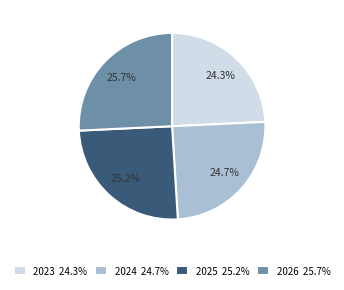

To the nearest percent, what is the difference between the 2025 and 2026 slice percentages?

1%